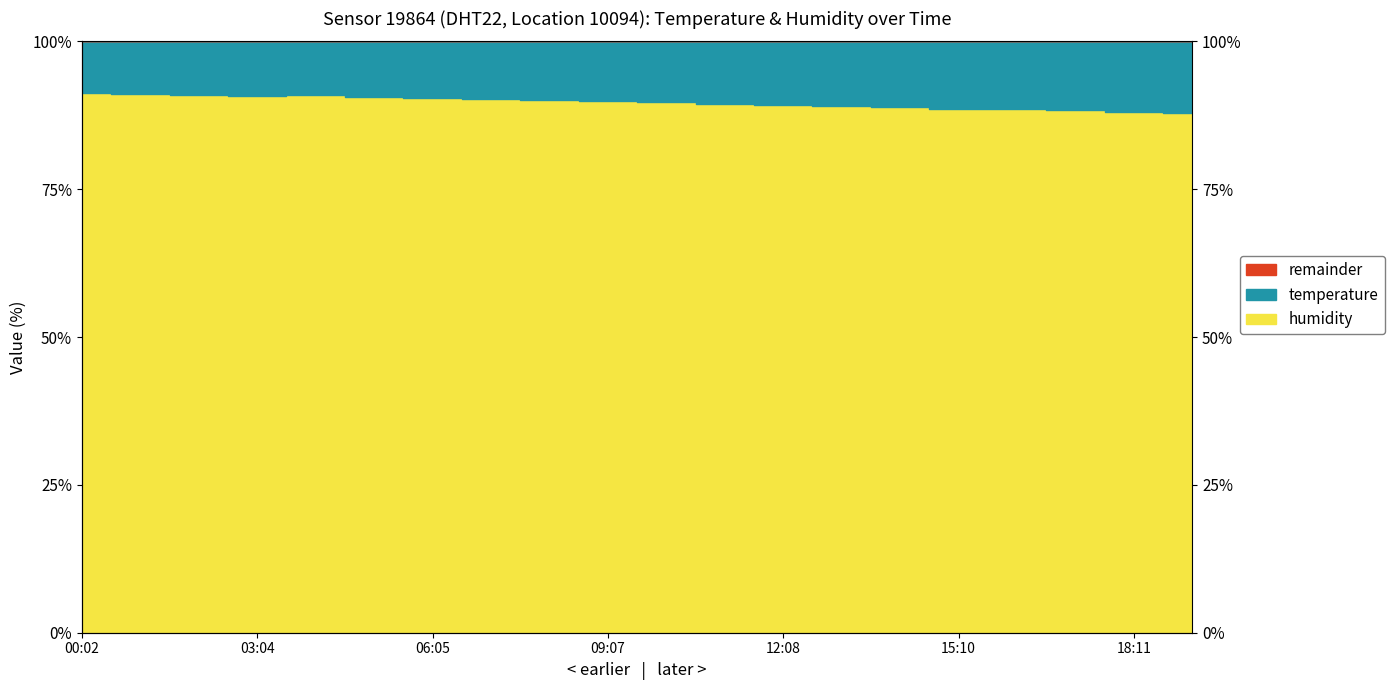

What is the minimum value shown in the chart?

87.9